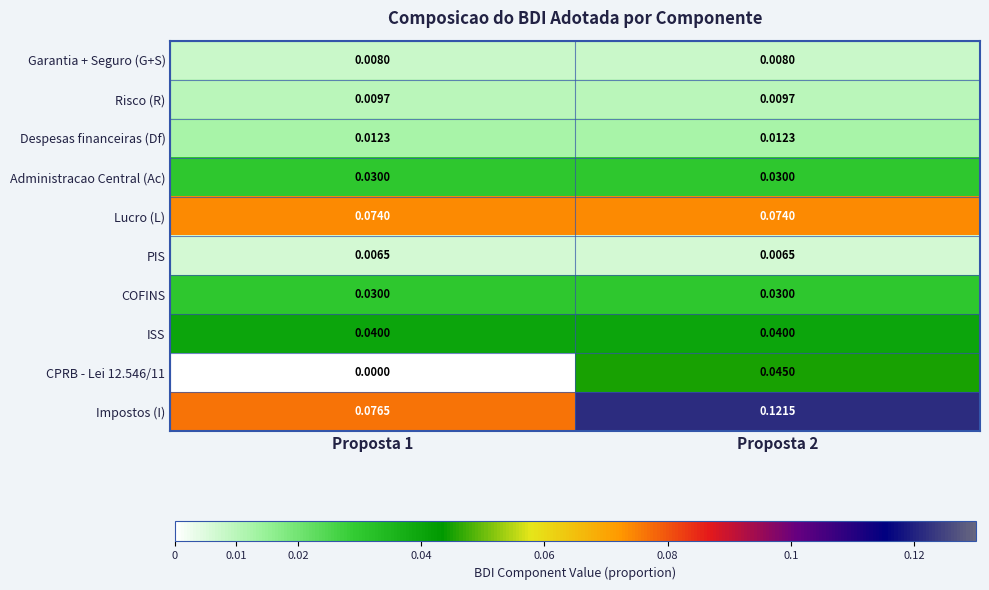

Is the value of Despesas financeiras (Df) at Proposta 2 greater than the value of Garantia + Seguro (G+S) at Proposta 1?

Yes